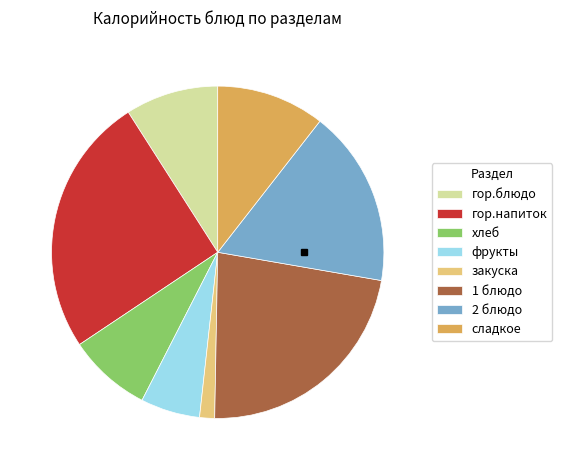

Count the number of slices in the pie.

8